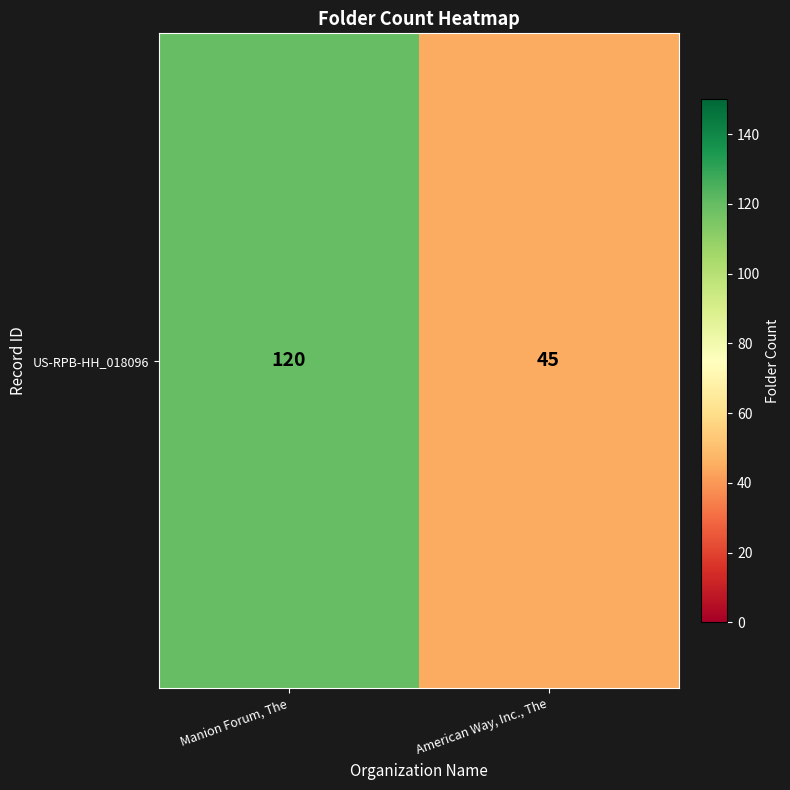

List the labels in order of value, smallest first.

American Way, Inc., The, Manion Forum, The